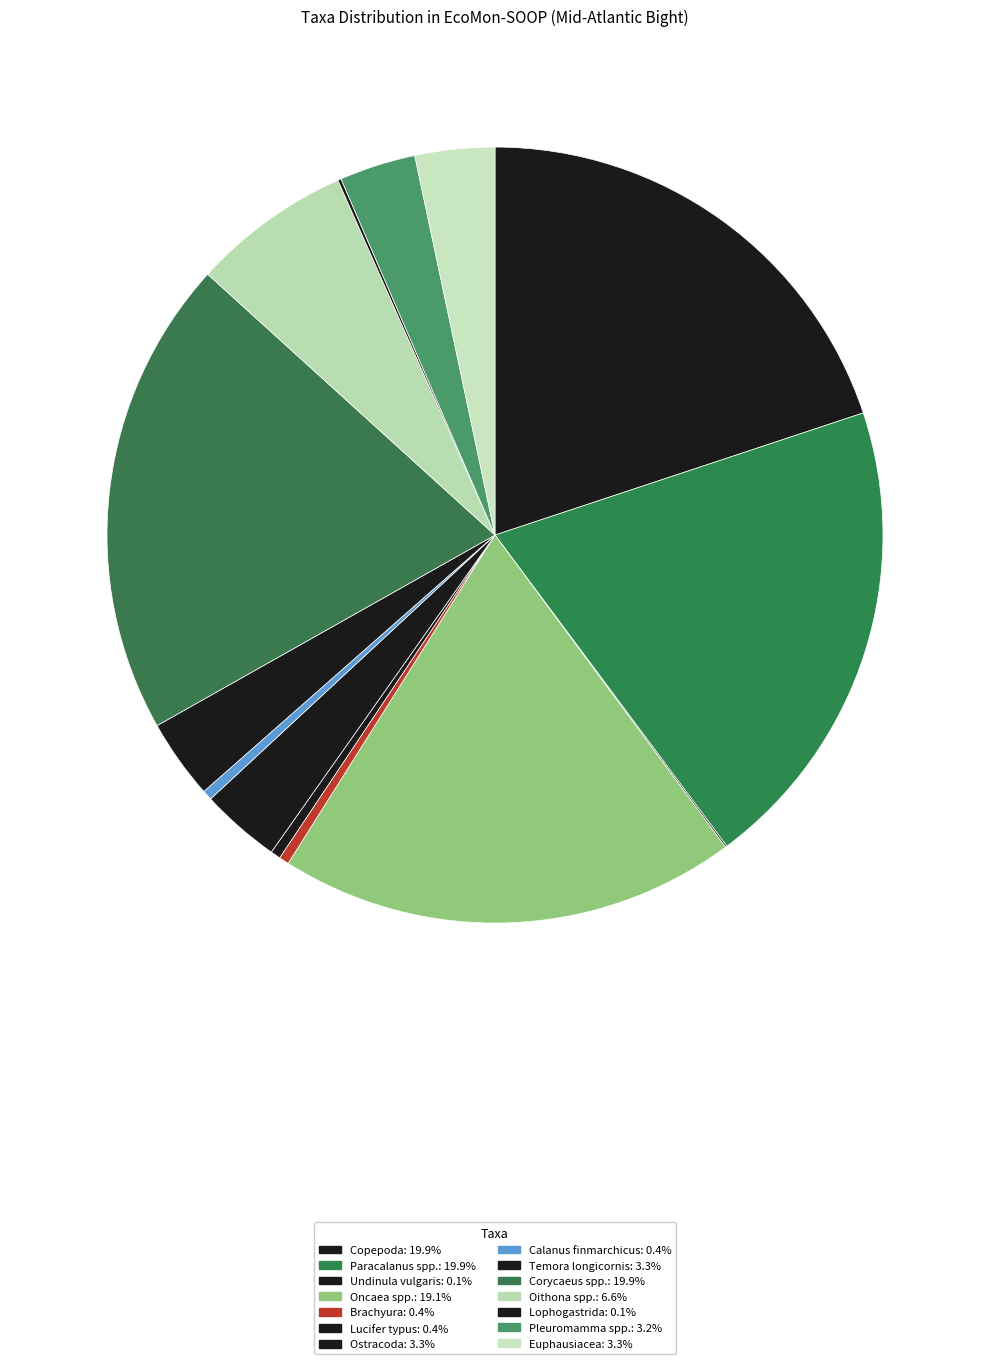

What percentage is NOT represented by Oithona spp.?

93.4%